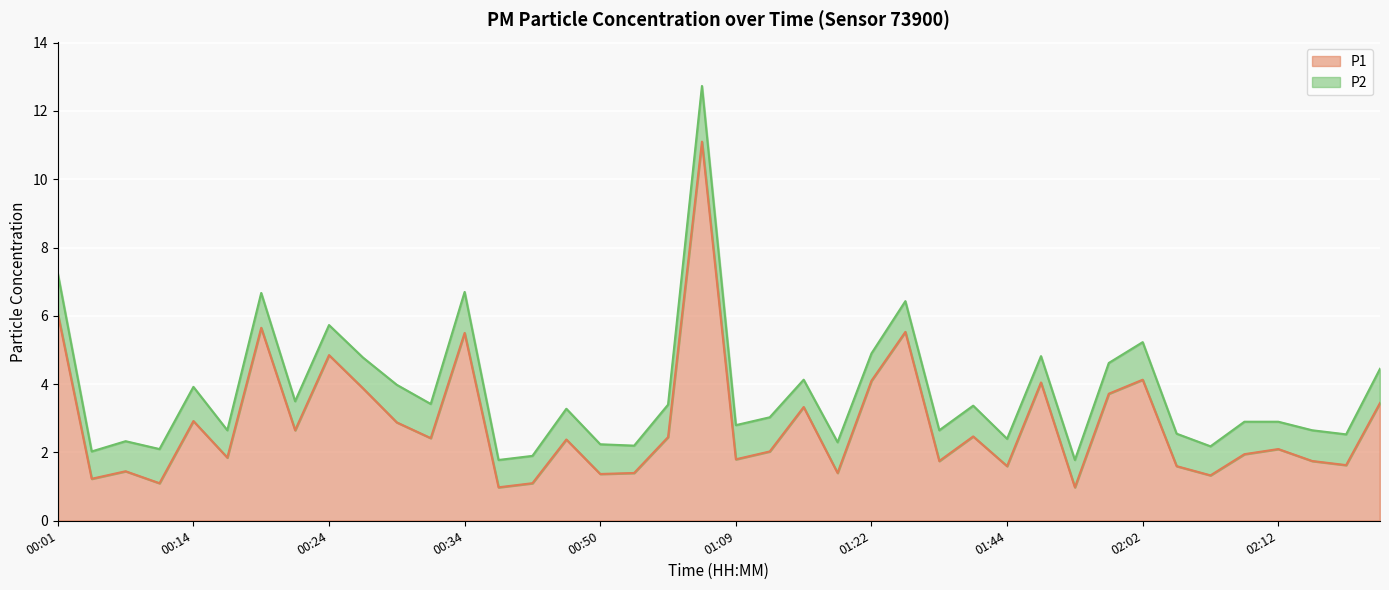

What is the value of the 25th point from the left?

4.1